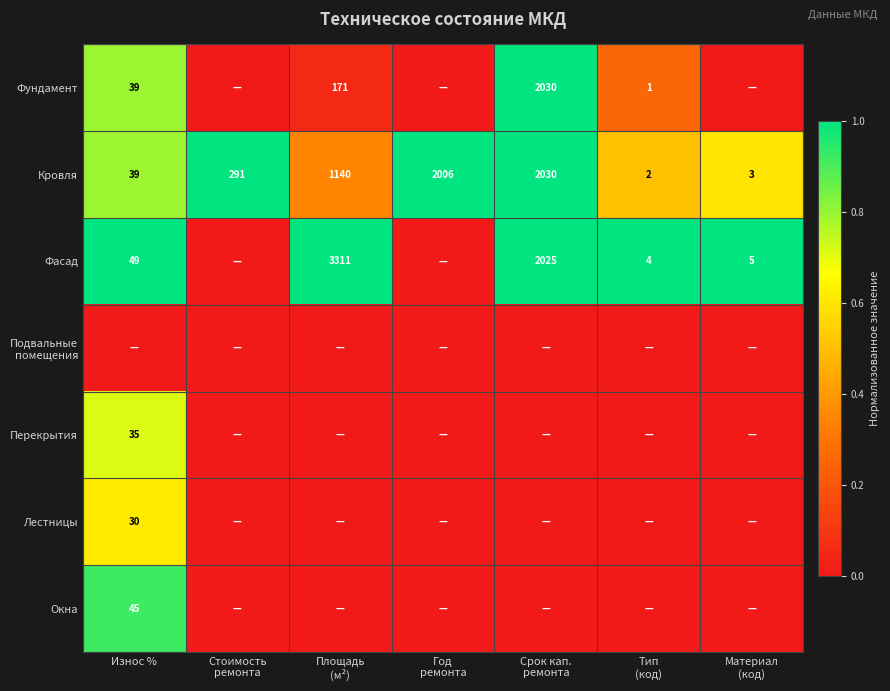

Is it true that Окна equals 45 at Износ %?

True